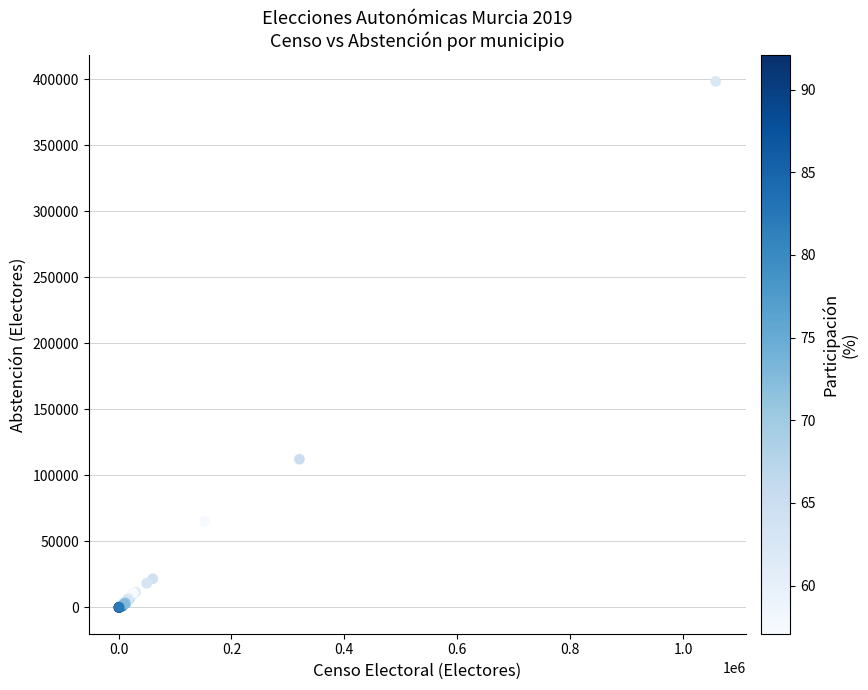

What Y value in the scatter plot is closest to 199290?

112322